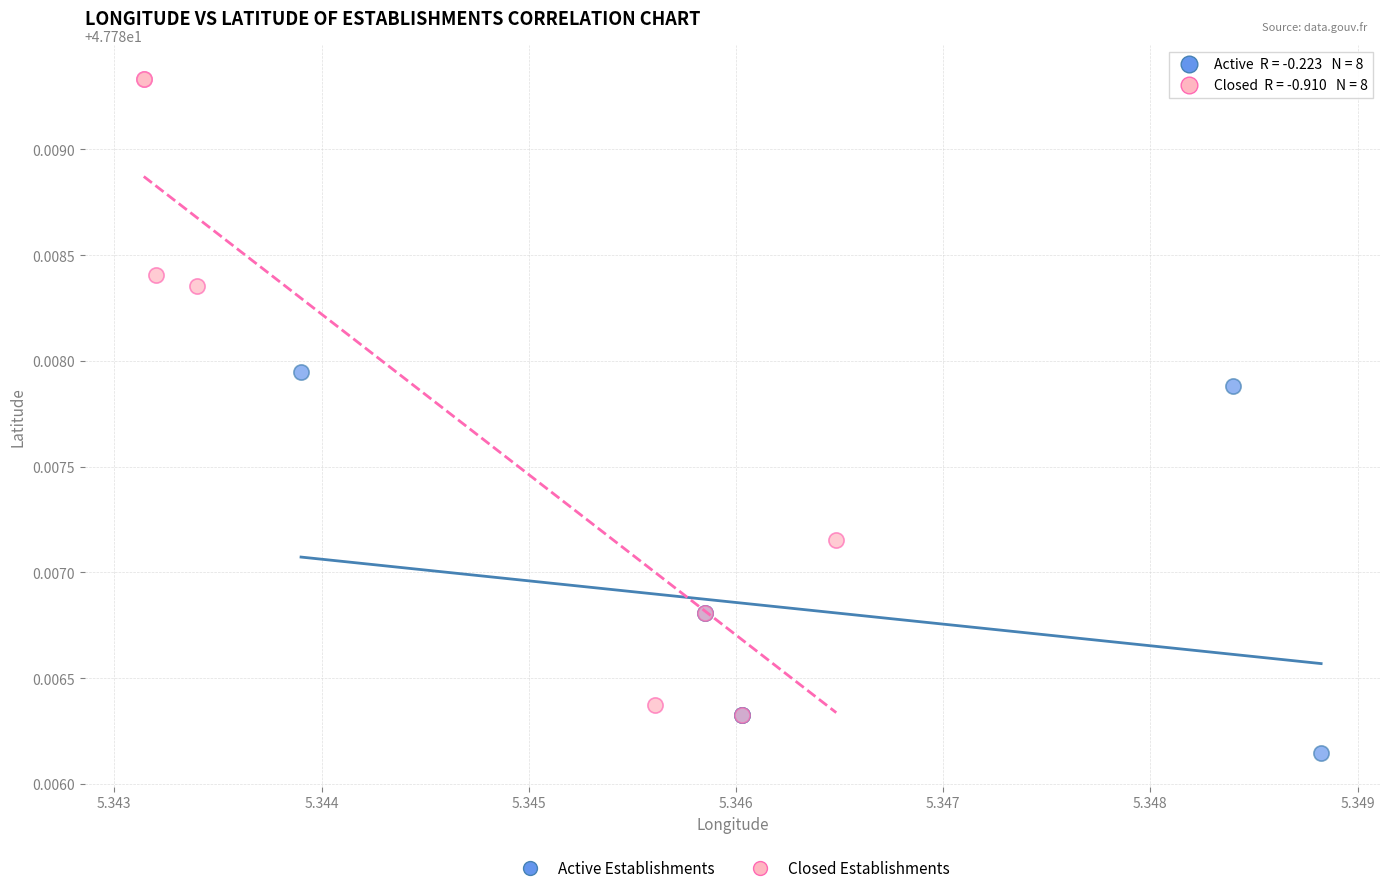

Which series reaches the minimum Y coordinate?

Active Establishments